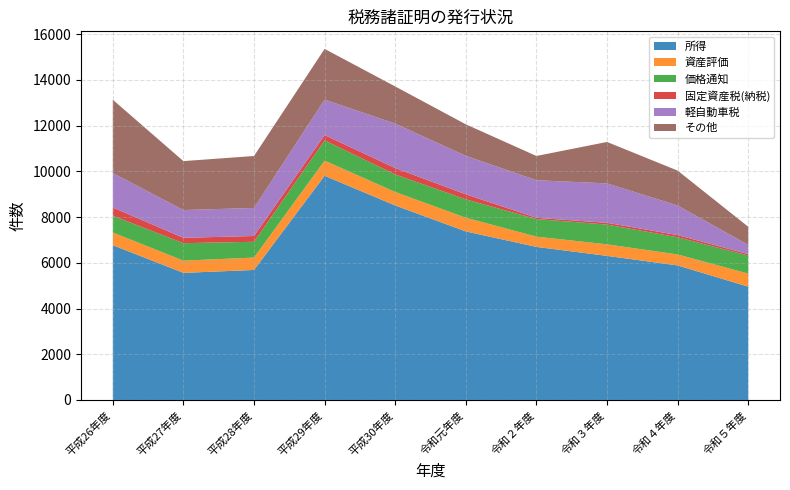

Reading right to left, transcribe all the data shown in this chart.

所得: 4955	5883	6301	6694	7371	8504	9804	5686	5558	6769
資産評価: 571	481	505	448	598	592	663	541	536	555
価格通知: 790	752	864	769	804	766	886	690	763	733
固定資産税(納税): 63	94	76	57	220	280	230	254	234	361
軽自動車税: 404	1294	1725	1642	1682	1944	1552	1227	1214	1505
その他: 791	1527	1812	1060	1379	1624	2218	2271	2141	3206